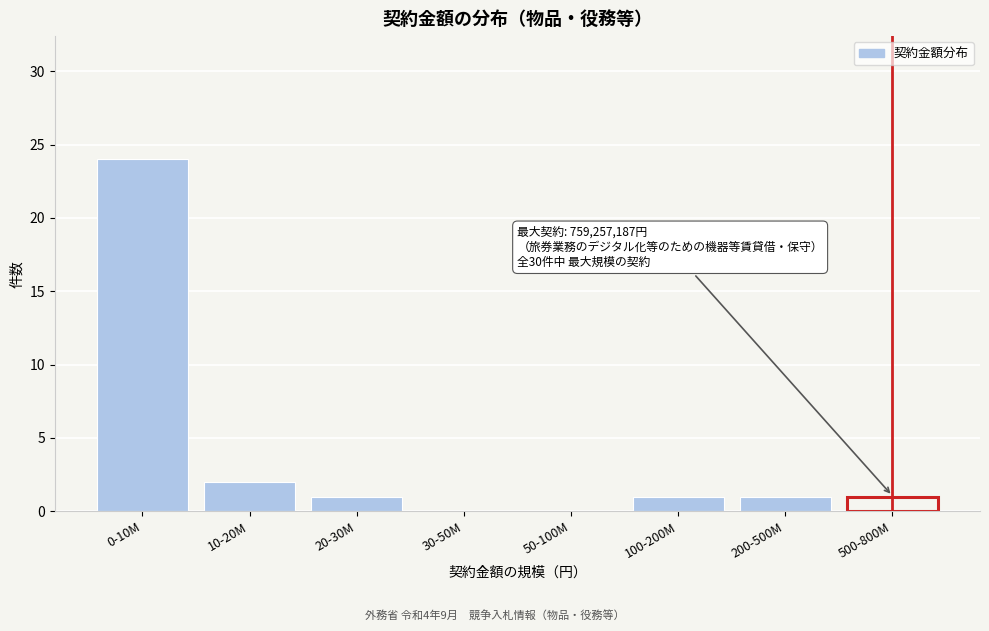

Reading left to right, transcribe all the data shown in this chart.

0-10M=24	10-20M=2	20-30M=1	30-50M=0	50-100M=0	100-200M=1	200-500M=1	500-800M=1